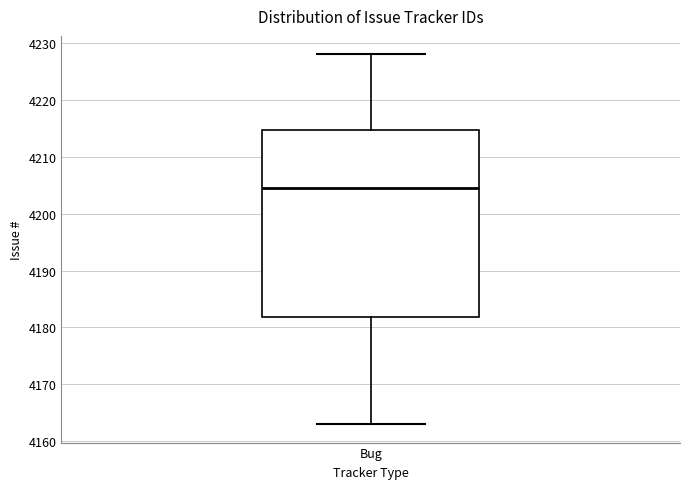

Read this box plot against the y-axis: the position of the median line, the range covered by the box, and the ends of both whiskers. The values are not printed on the chart, so give them approximately, as read against the axis.

median 4205, box 4182 to 4215, whiskers 4163 to 4228